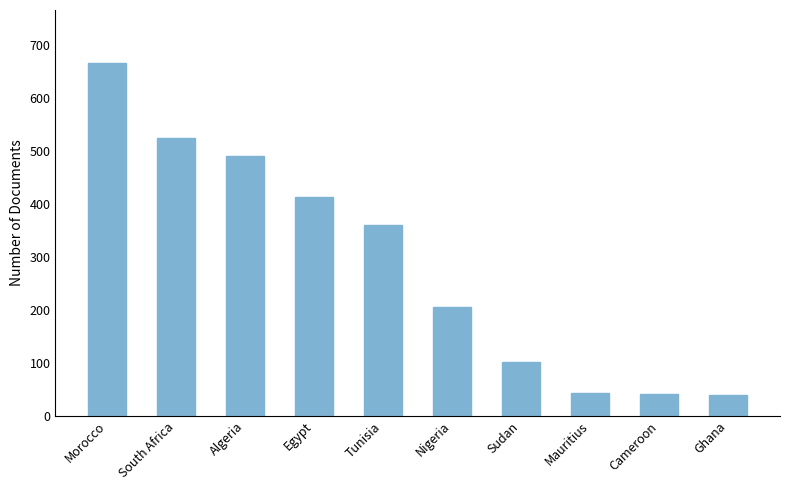

Which category has the highest value across all series?

Morocco